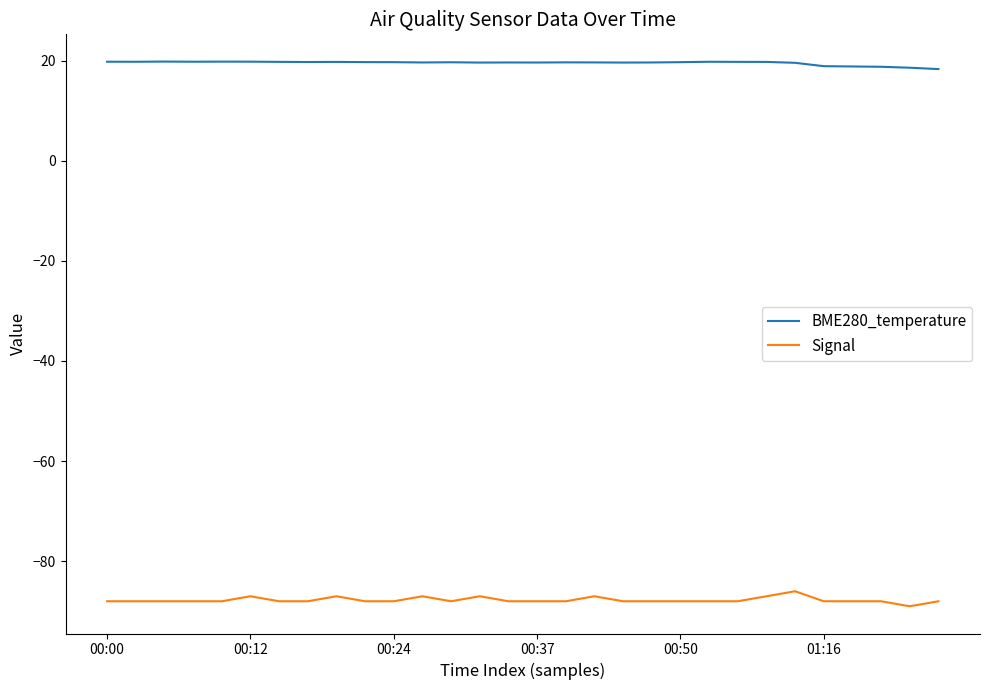

Which series has the largest total across all categories?

BME280_temperature